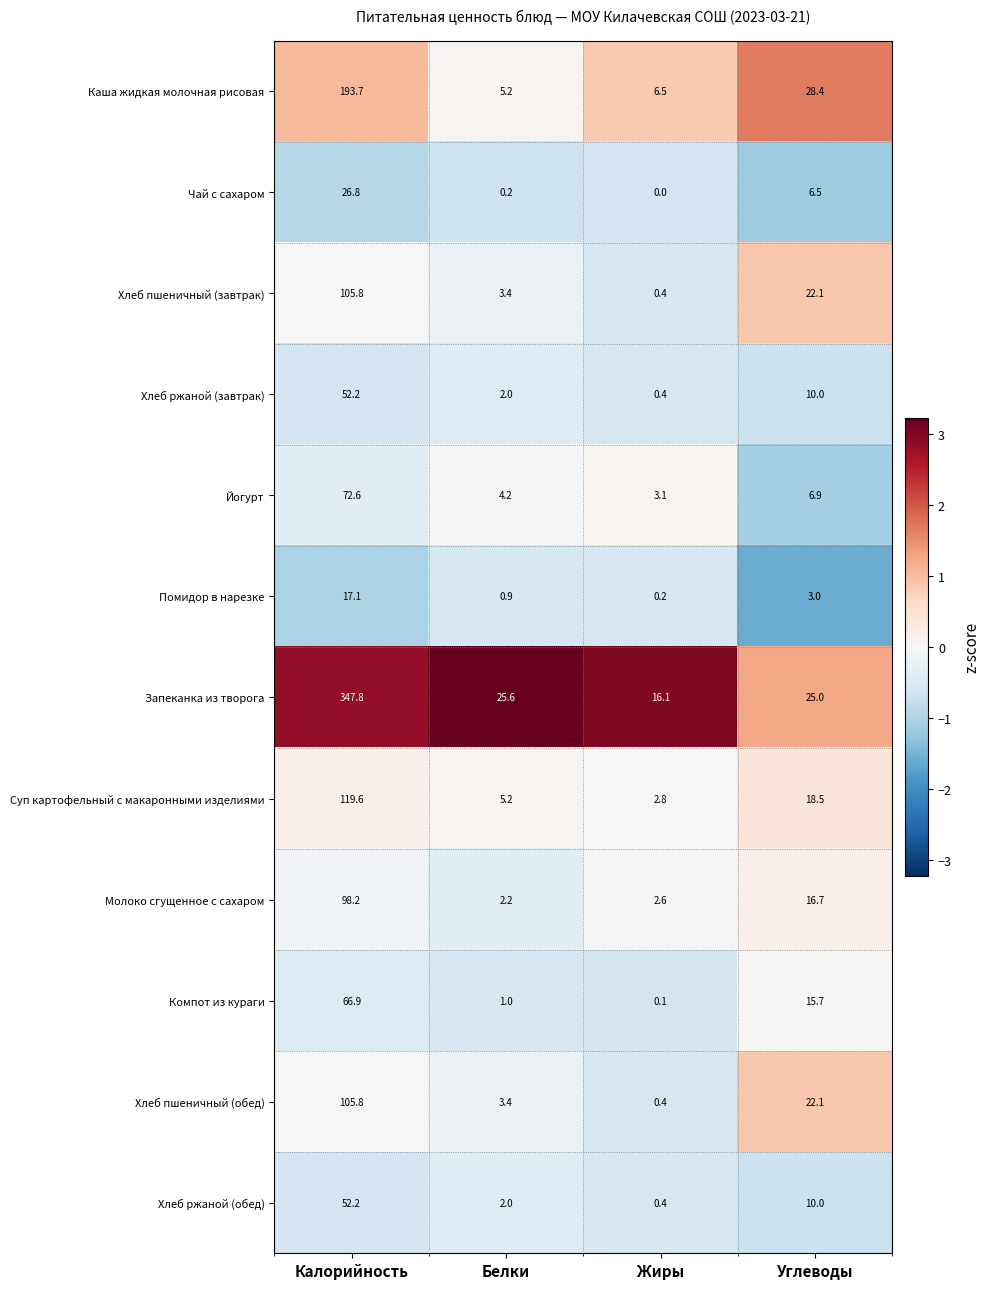

What is the maximum value shown in the chart?

347.8